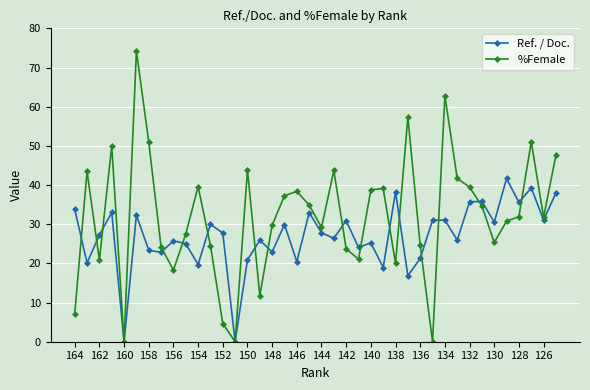

Rank the series by their maximum value, from lowest to highest.

Ref. / Doc., %Female